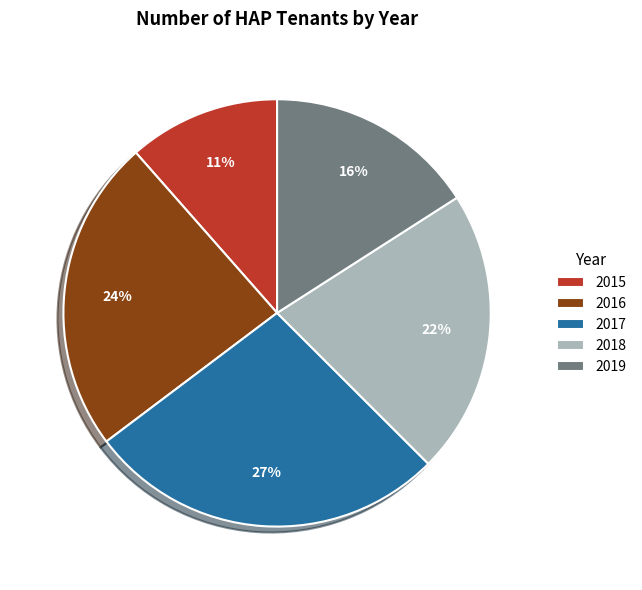

To the nearest percent, what is the difference between the largest and smallest slice percentages?

16%